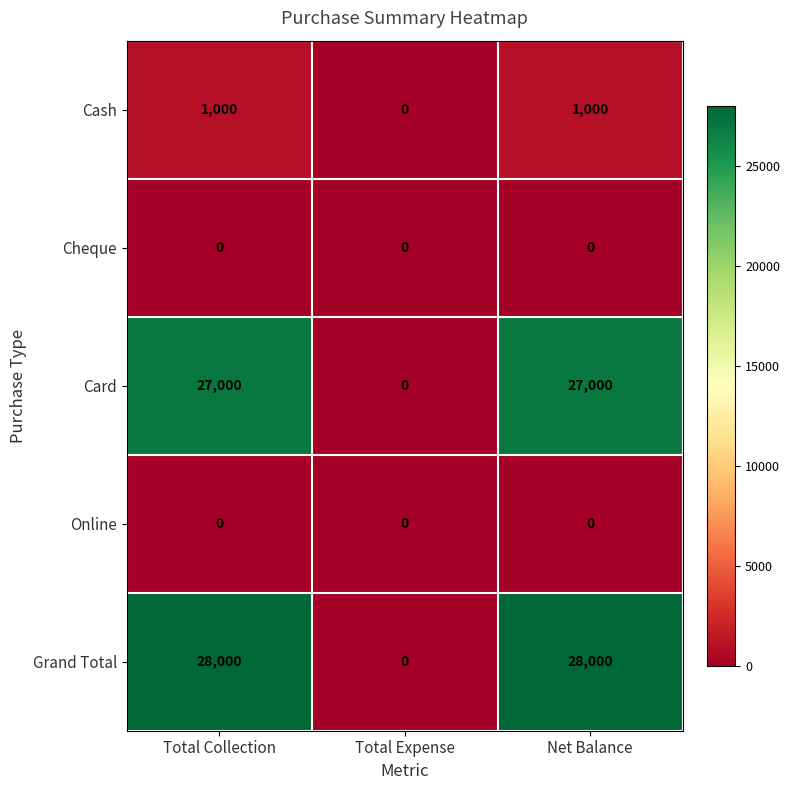

Is it true that Online equals 0 at Net Balance?

True